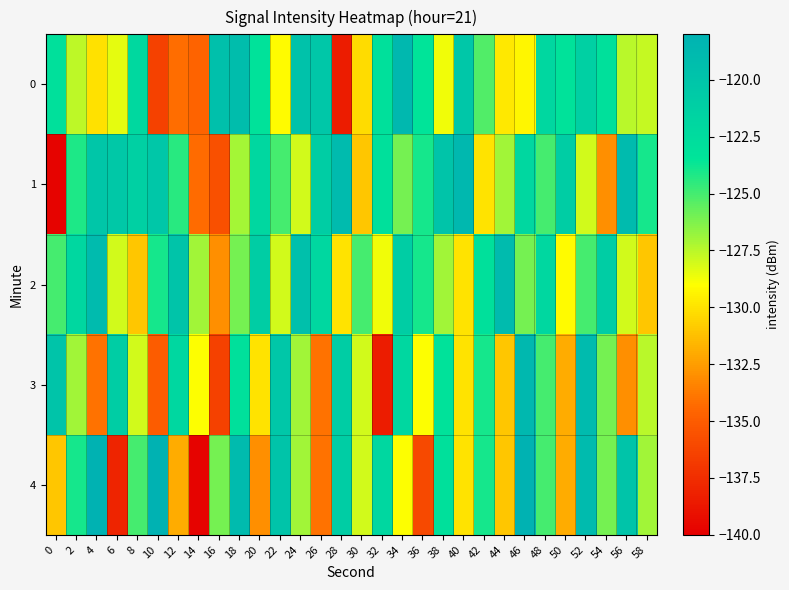

At 42, list the series in order from smallest to largest.

1, 0, 3, 4, 2